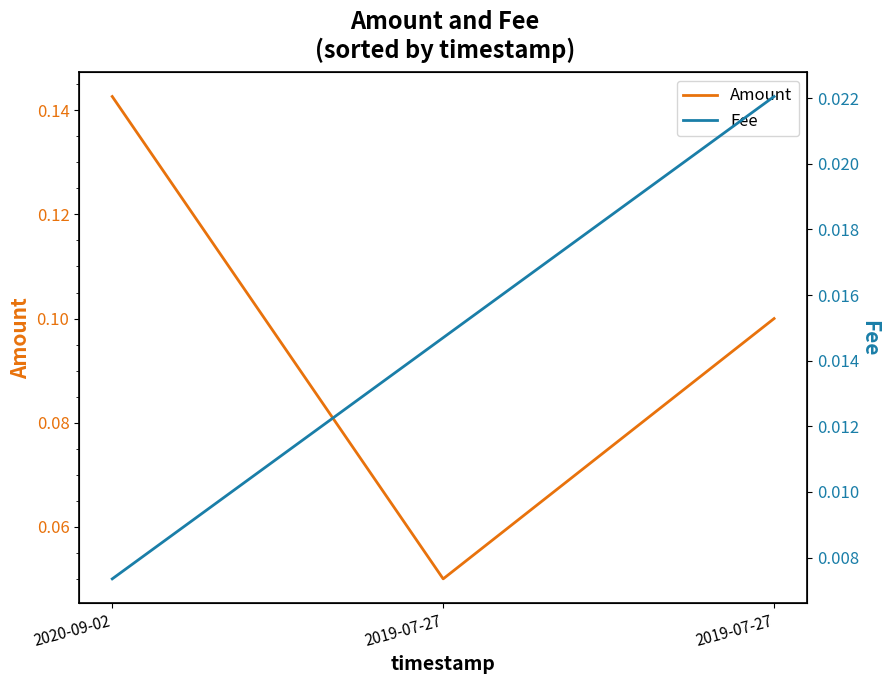

Reading right to left, what are all the values shown in this chart?

Amount: 2019-07-27=0.1	2019-07-27=0.1	2020-09-02=0.1
Fee: 2019-07-27=0.0	2019-07-27=0.0	2020-09-02=0.0